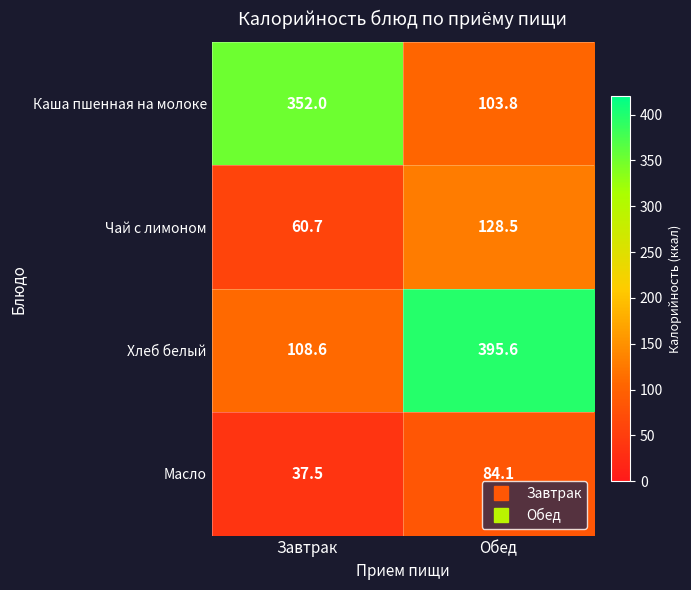

What is the difference between the maximum and minimum values in the Каша пшенная на молоке series?

248.2